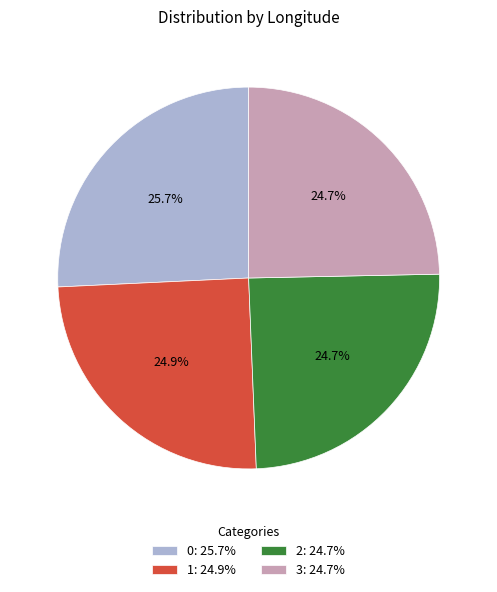

To the nearest percent, what percentage of the pie is 0?

26%